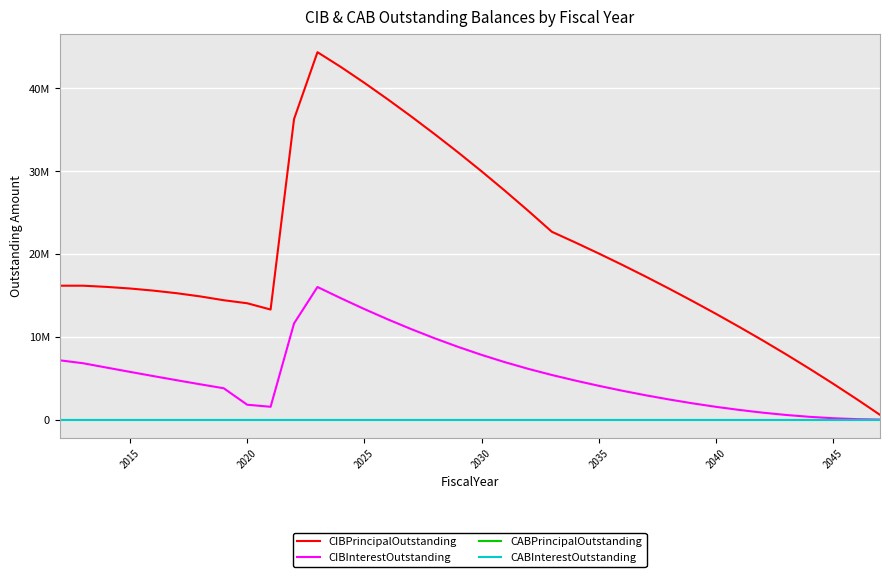

At how many categories does at least one series exceed 35458516?

6